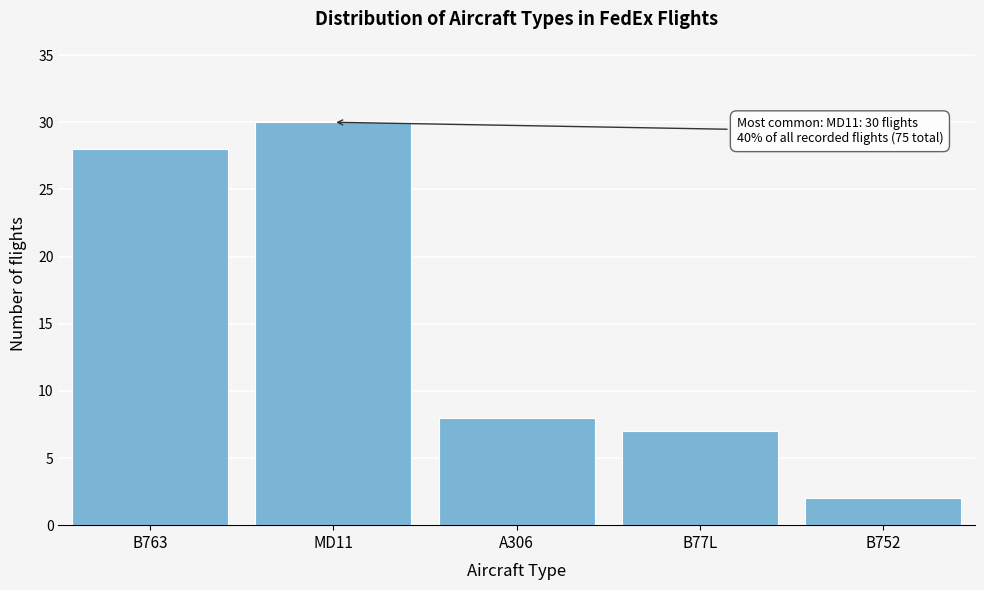

Reading left to right, extract all data points from this chart.

28	30	8	7	2